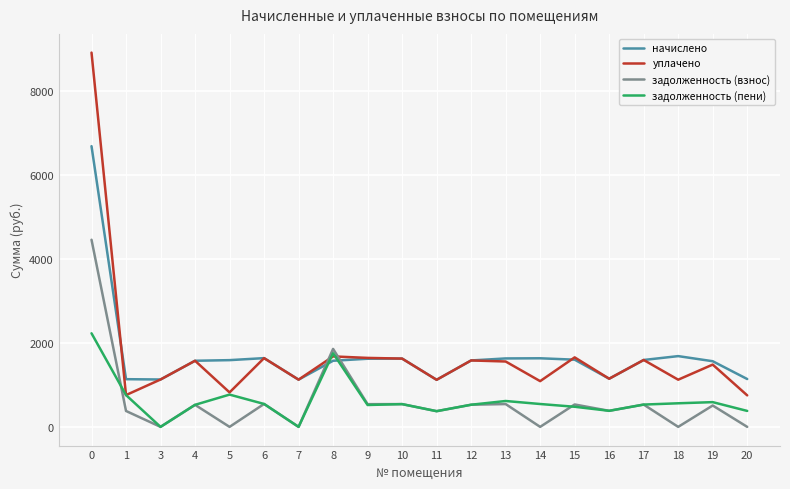

Which series changed the most between 14 and 15?

уплачено